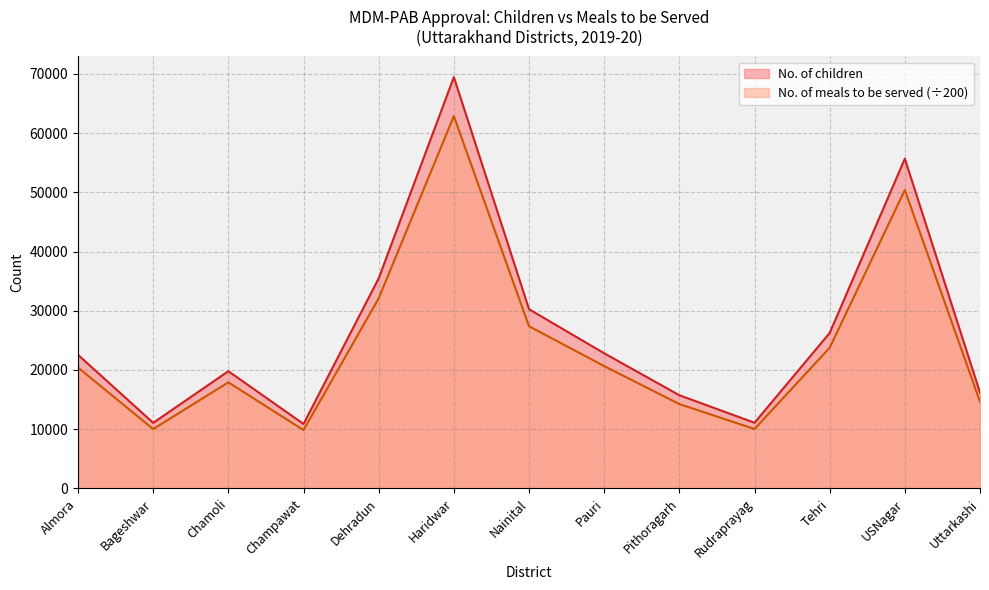

Reading left to right, list all the values displayed in this chart.

No. of children: Almora=22556.0	Bageshwar=11071.0	Chamoli=19793.0	Champawat=10883.0	Dehradun=35474.0	Haridwar=69461.0	Nainital=30260.0	Pauri=22820.0	Pithoragarh=15736.0	Rudraprayag=11086.0	Tehri=26249.0	USNagar=55680.0	Uttarkashi=16181.0
No. of meals to be served: Almora=20413.2	Bageshwar=10019.3	Chamoli=17912.7	Champawat=9849.1	Dehradun=32104.0	Haridwar=62862.2	Nainital=27385.3	Pauri=20652.1	Pithoragarh=14241.1	Rudraprayag=10032.8	Tehri=23755.3	USNagar=50390.4	Uttarkashi=14643.8